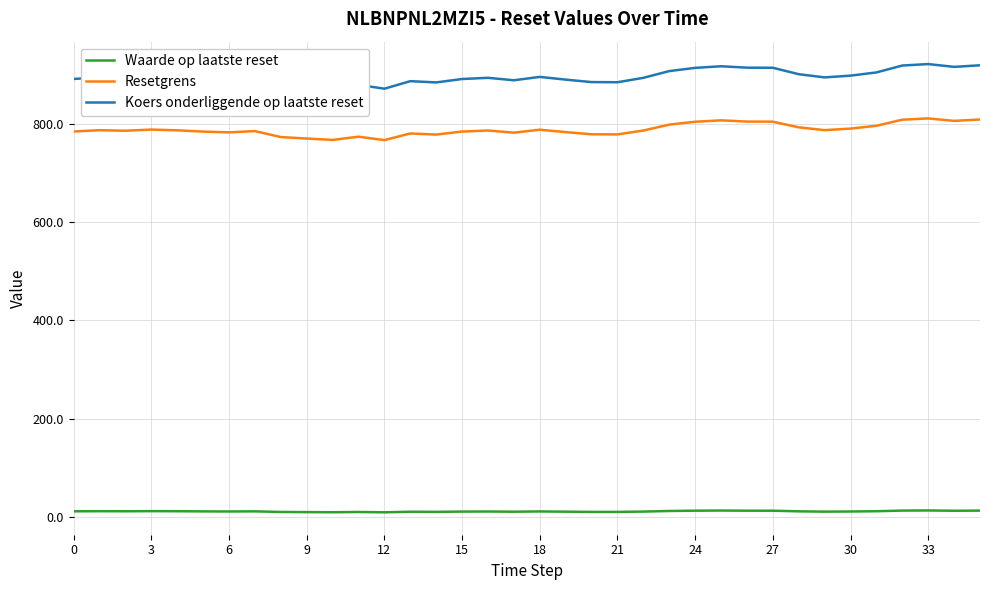

How many lines are shown in the chart?

3